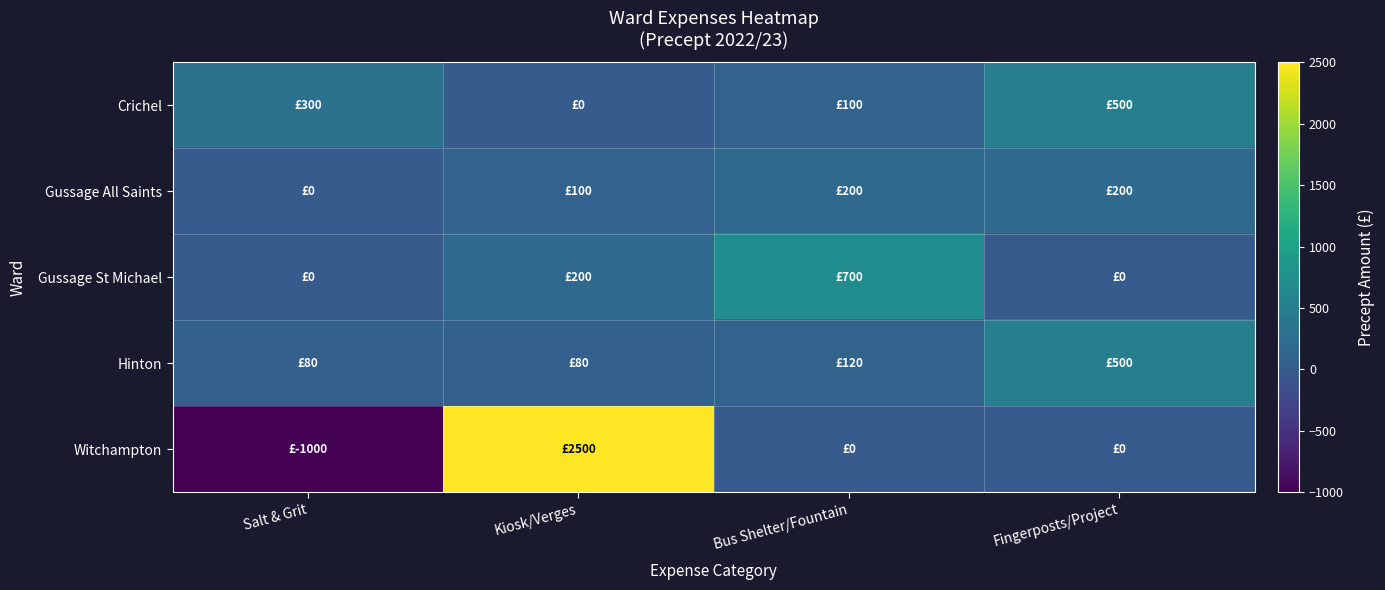

At Bus Shelter/Fountain, list the series in order from smallest to largest.

Witchampton, Crichel, Hinton, Gussage All Saints, Gussage St Michael